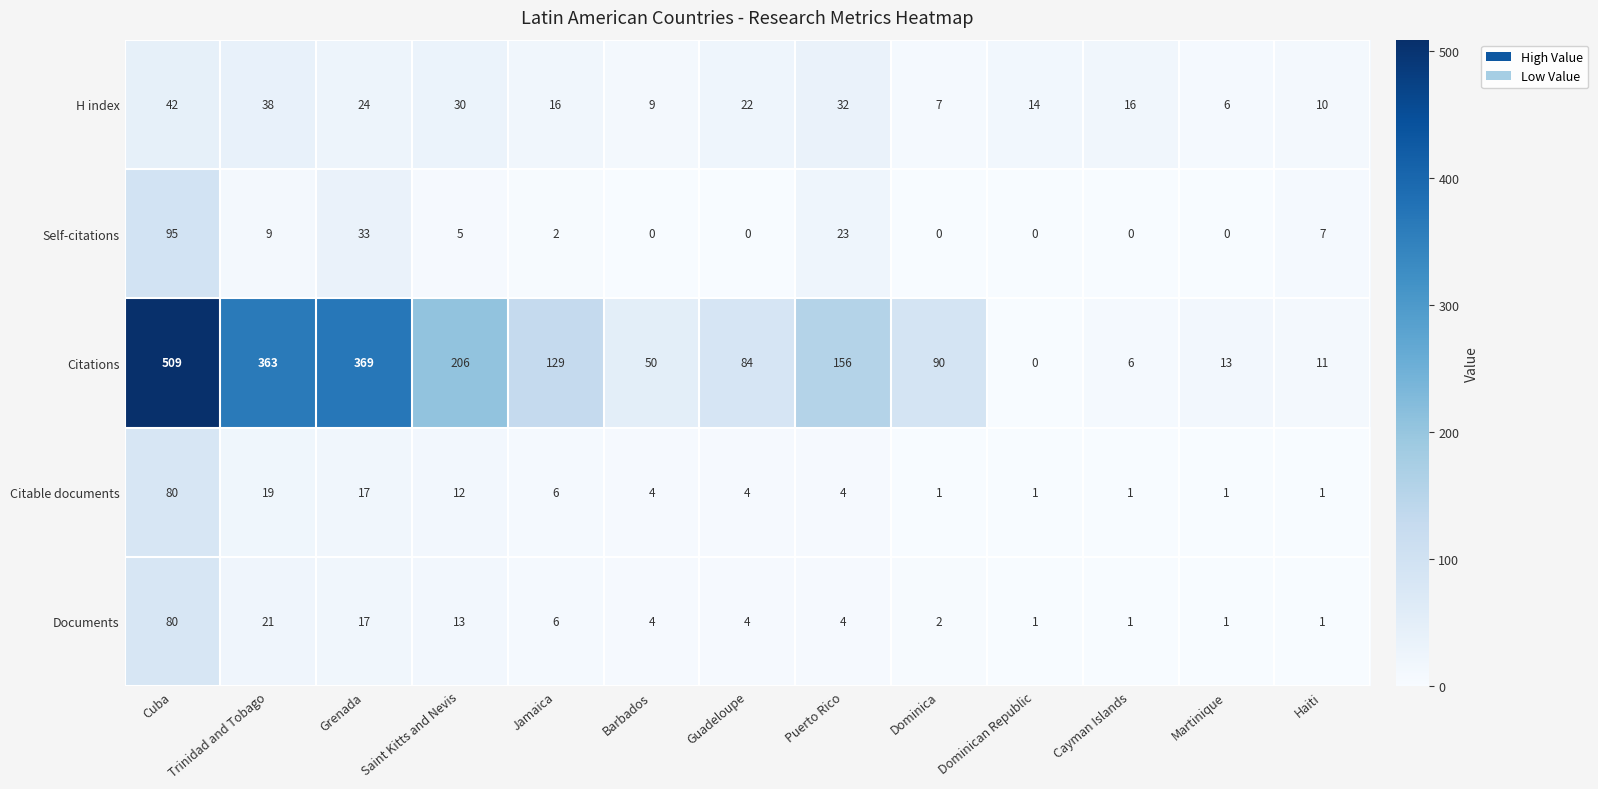

Which series has the largest total across all categories?

Citations